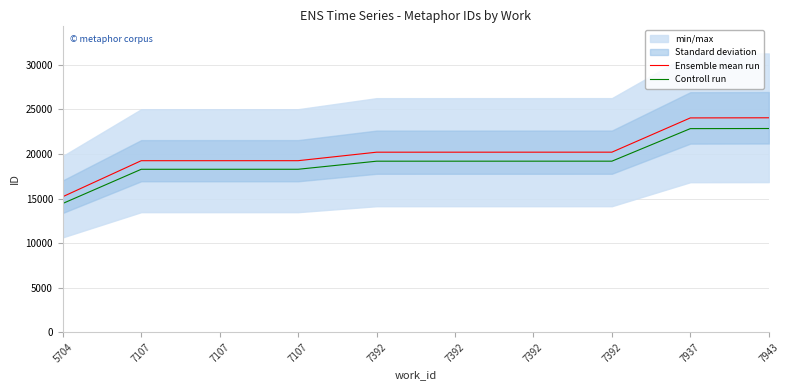

Rank the categories by Controll run value from lowest to highest.

5704, 7107, 7107, 7107, 7392, 7392, 7392, 7392, 7937, 7943